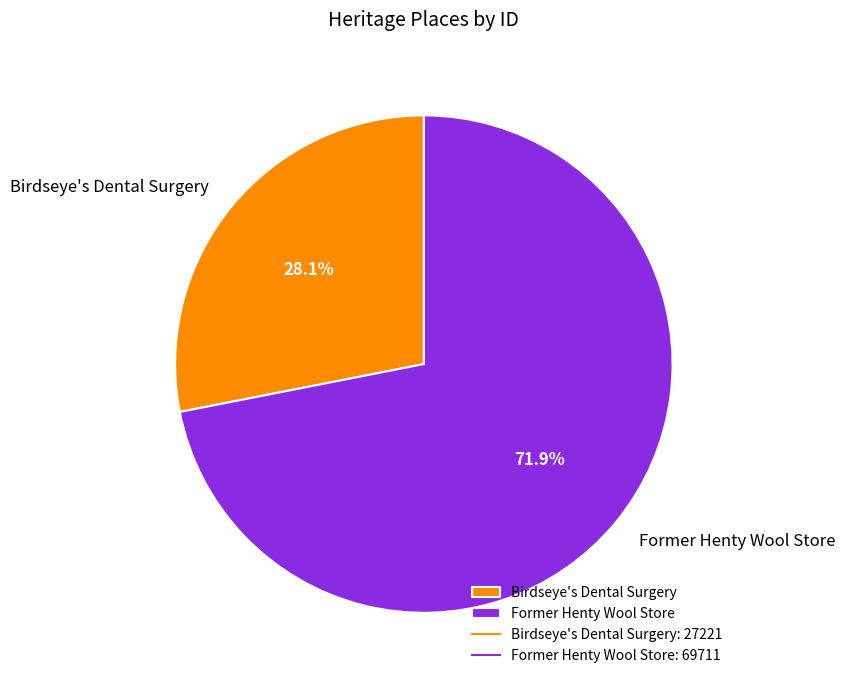

How many slices are in this pie chart?

2